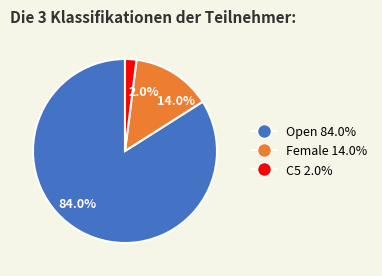

What percentage do 14.0% and 2.0% together represent?

16.0%